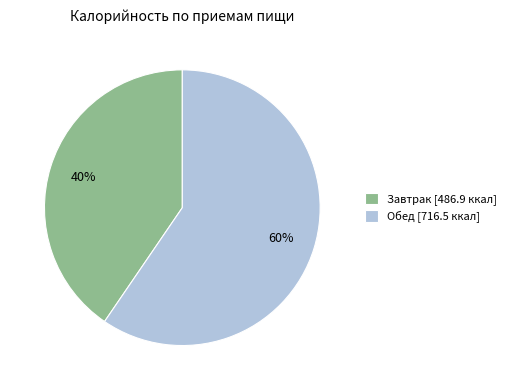

Do Завтрак and Обед together represent more than half of the pie?

Yes